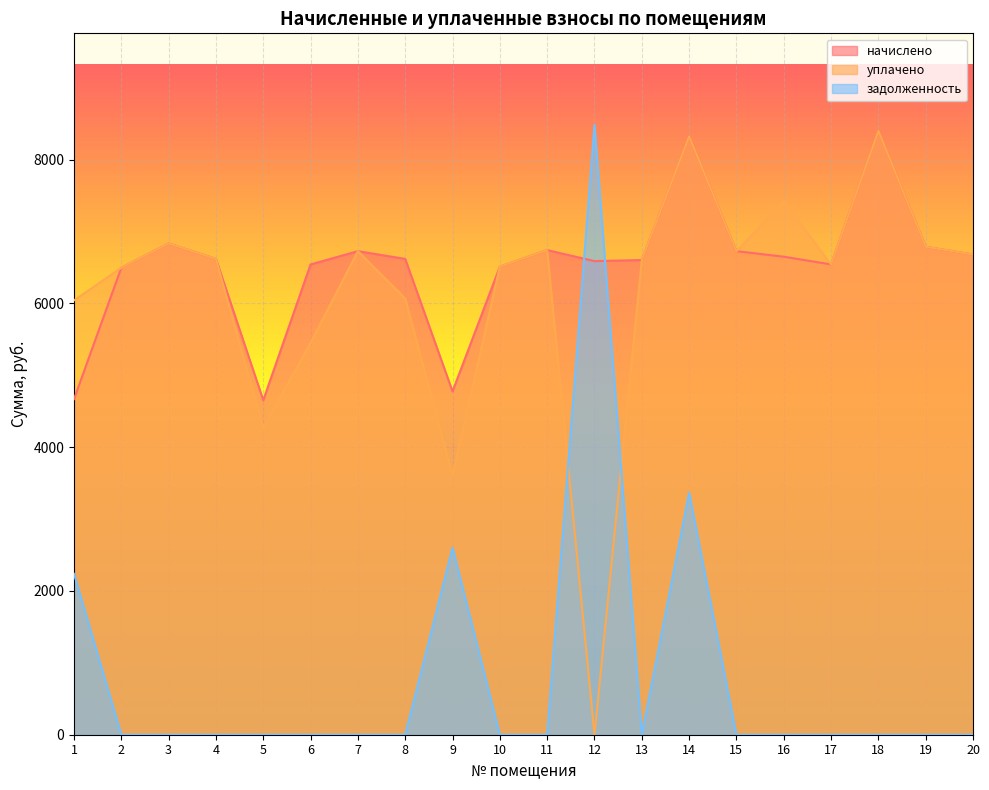

How many lines are shown in the chart?

3